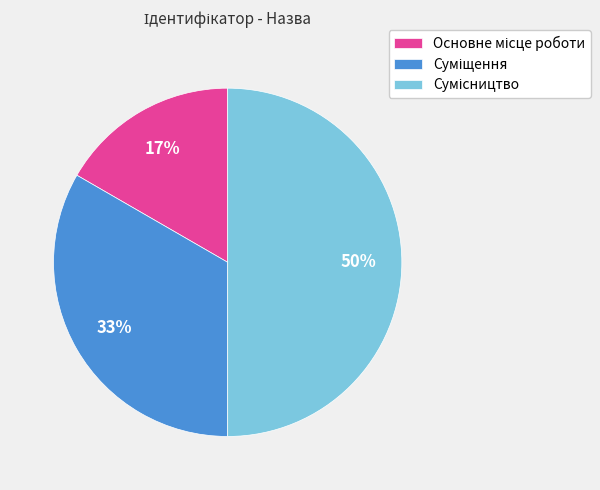

To the nearest percent, what is the difference between the largest and smallest slice percentages?

33%